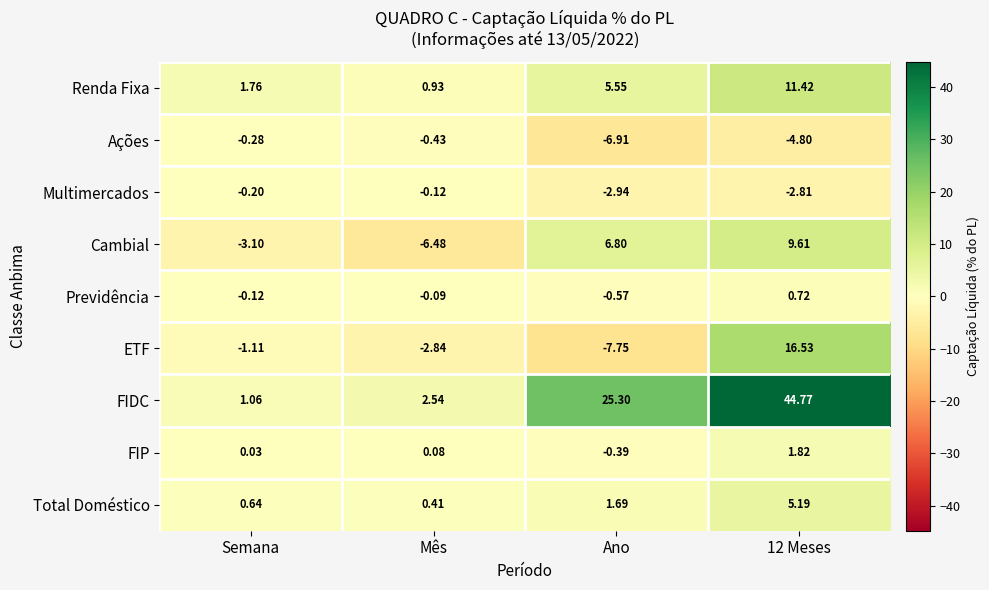

Which category has the lowest value across all series?

Ano